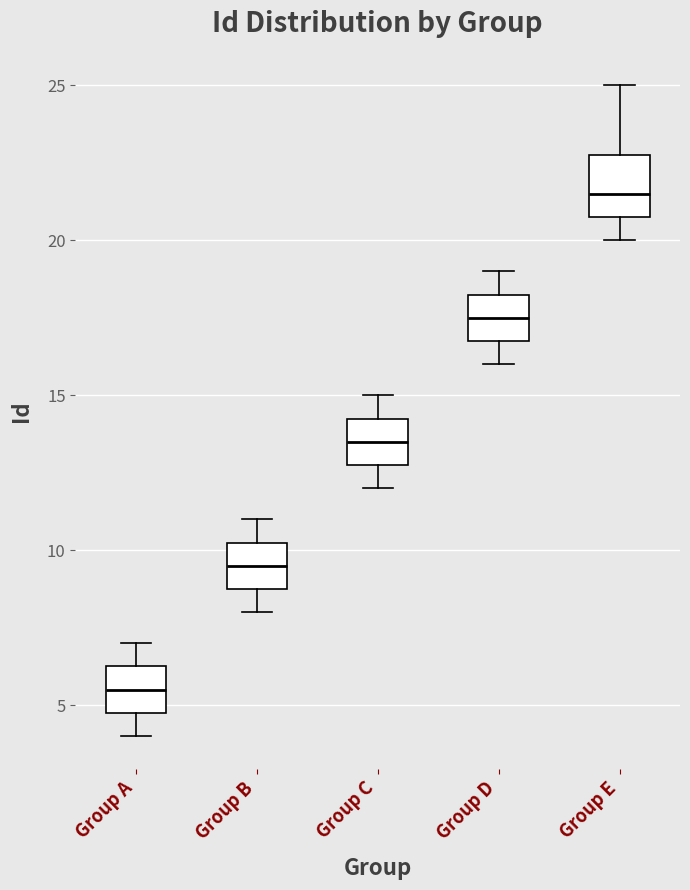

Reading left to right, transcribe this box plot: for each box, give where its median line is, the range the box spans, and where its two whiskers end, as read against the y-axis. The values are not printed on the chart, so give them approximately, as read against the axis.

Group A: median 5.5, box 5.0 to 6.5, whiskers 4.0 to 7.0
Group B: median 9.5, box 9.0 to 10.5, whiskers 8.0 to 11.0
Group C: median 13.5, box 13.0 to 14.5, whiskers 12.0 to 15.0
Group D: median 17.5, box 17.0 to 18.5, whiskers 16.0 to 19.0
Group E: median 21.5, box 21.0 to 23.0, whiskers 20.0 to 25.0